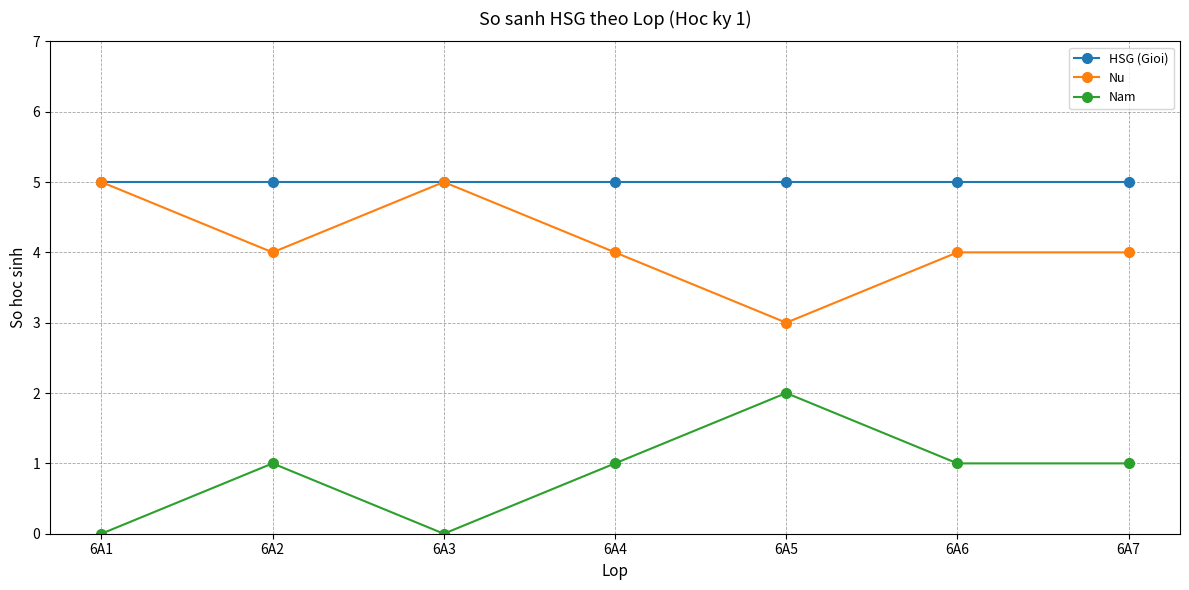

At which category does Nam reach its first local valley?

6A3